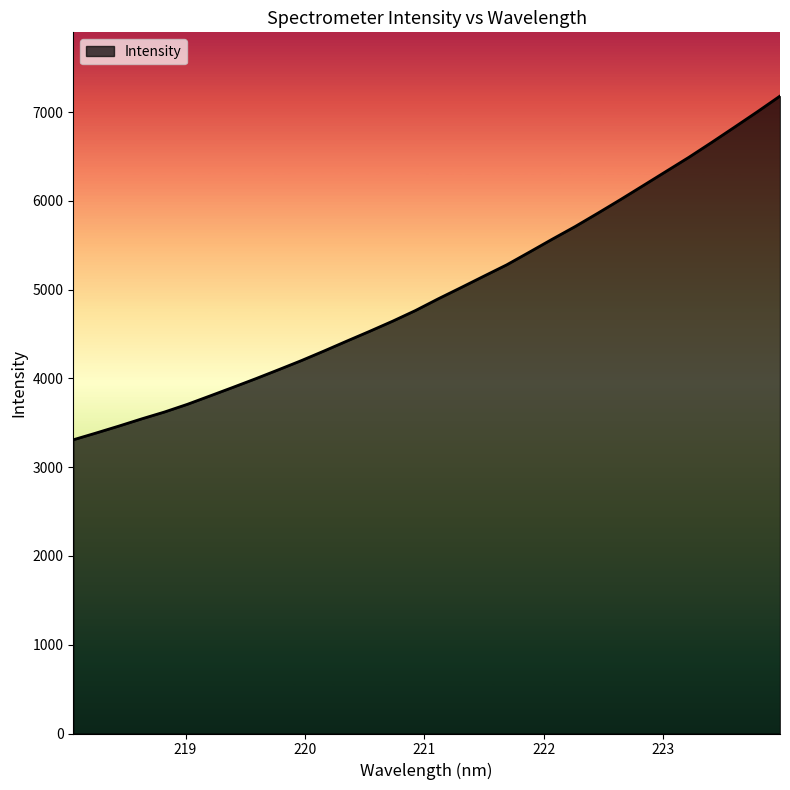

What is the maximum value shown in the chart?

7181.7